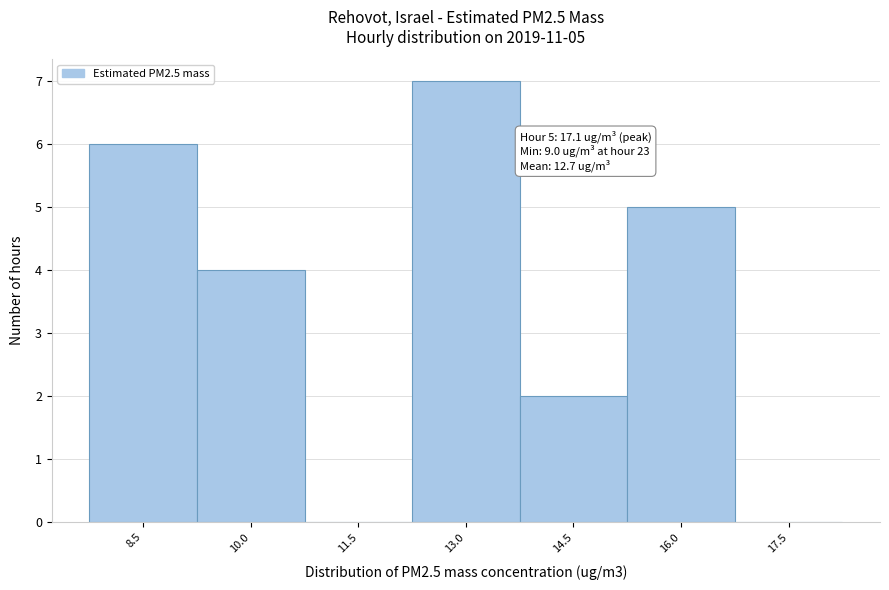

Reading right to left, extract all data points from this chart.

17.5=0	16.0=5	14.5=2	13.0=7	11.5=0	10.0=4	8.5=6